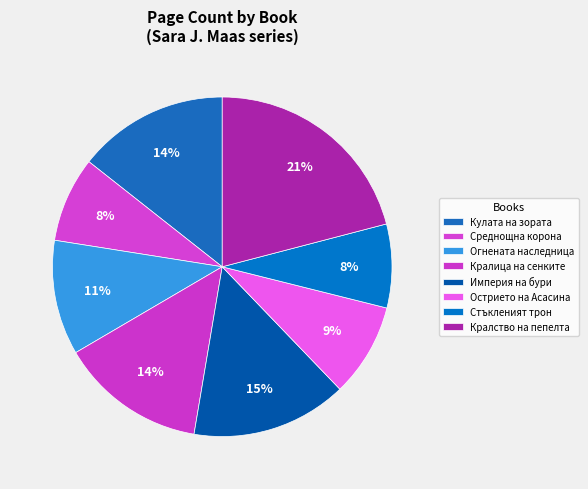

Does Кулата на зората account for over 50% of the chart?

No